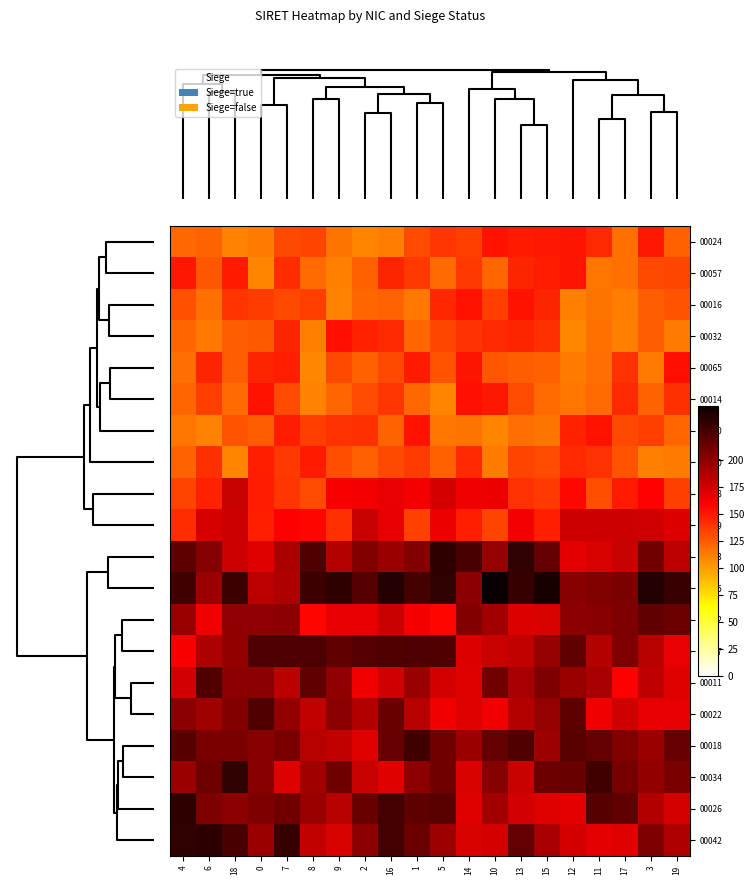

What is the maximum value shown in the chart?

249.3